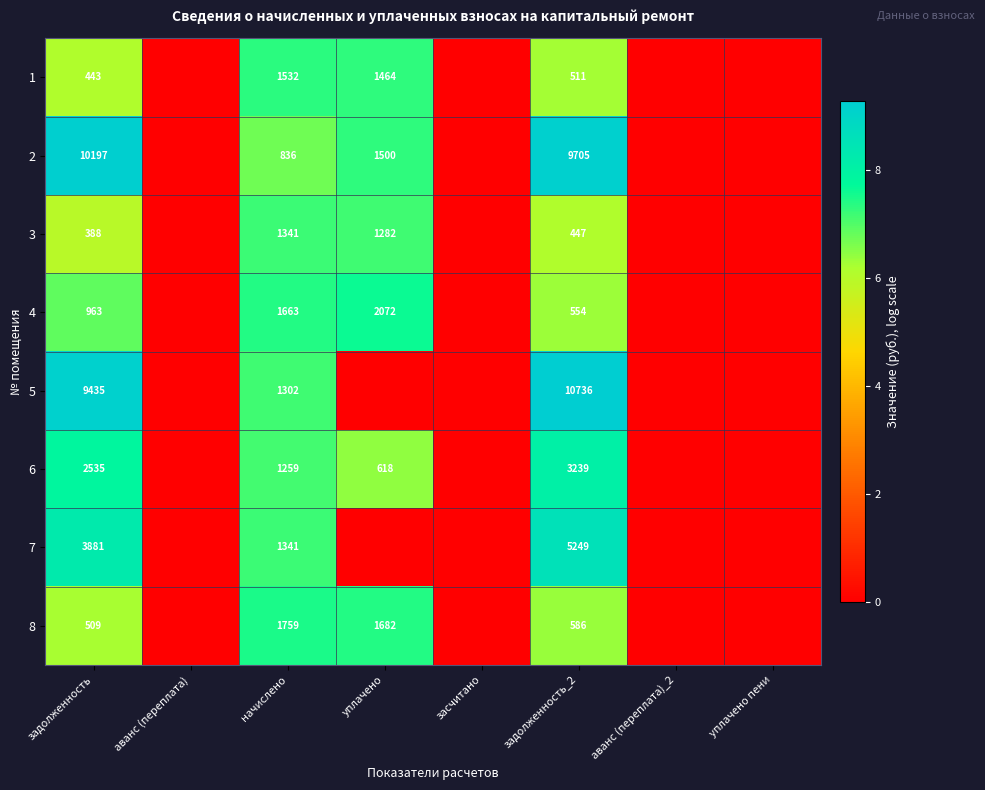

What is the sum of the 8 values at уплачено and начислено?

3441